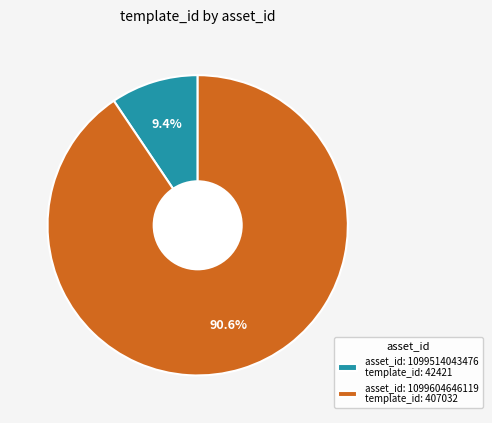

How many segments does this pie chart have?

2